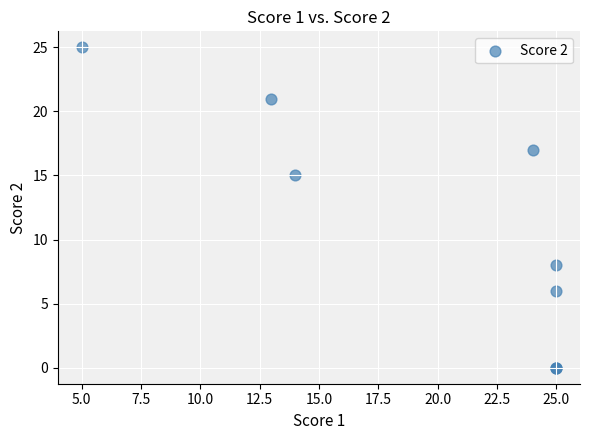

What Y value in the scatter plot is closest to 12?

15